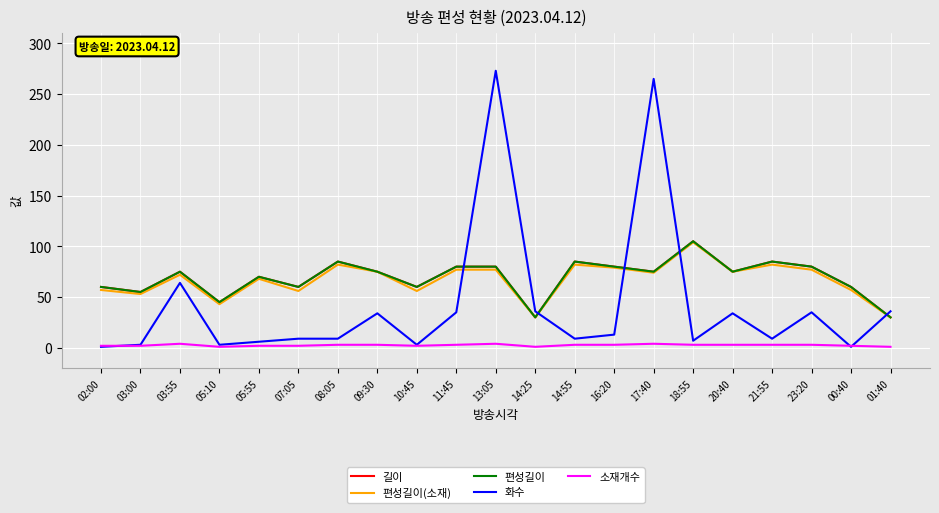

The 길이 series shows 139 at 13:05. True or false?

False